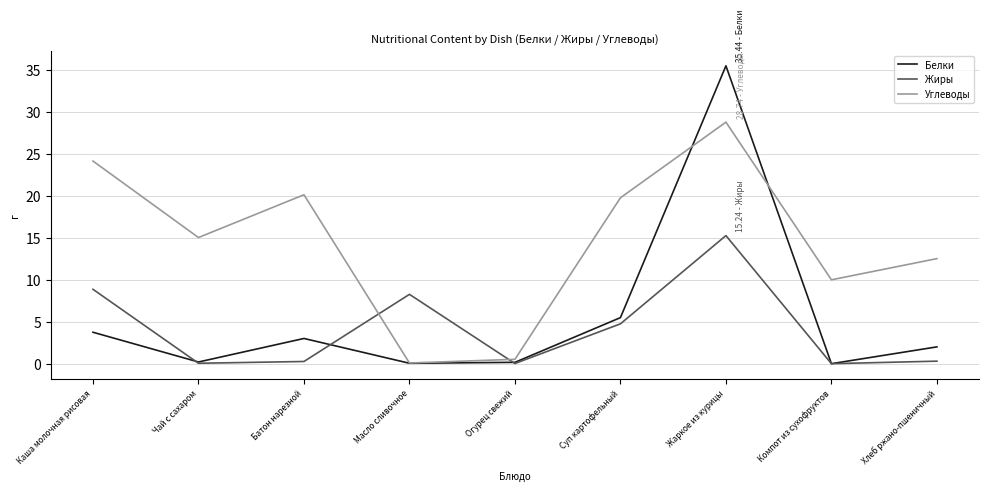

How many interior local peaks does the Белки series have?

2